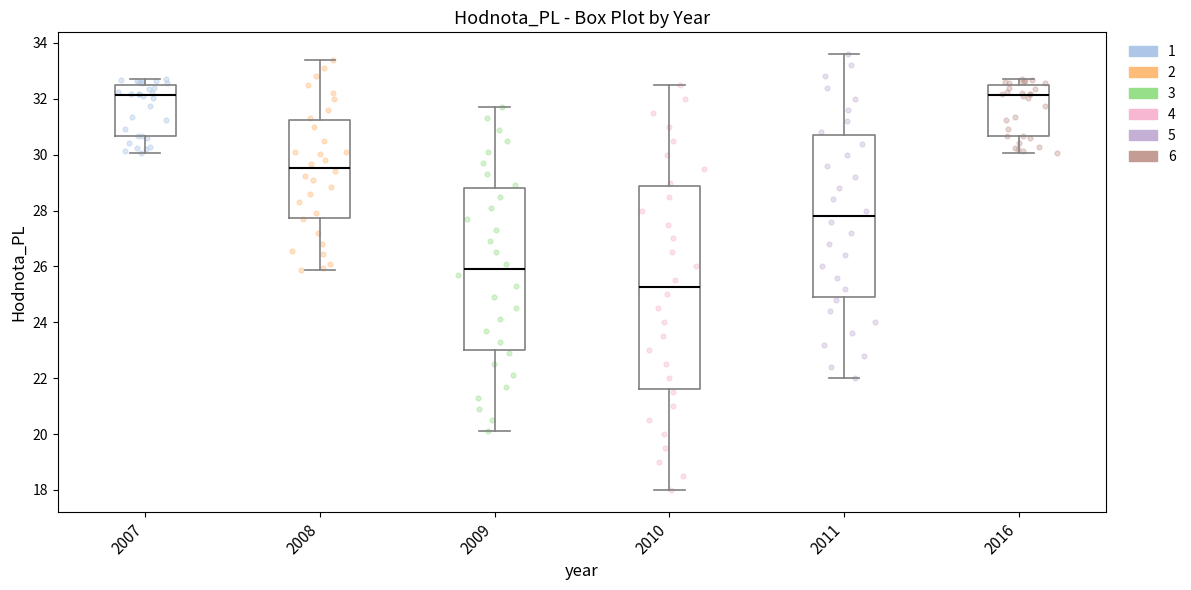

Which box is the tallest, from its lower edge to its upper edge?

2010